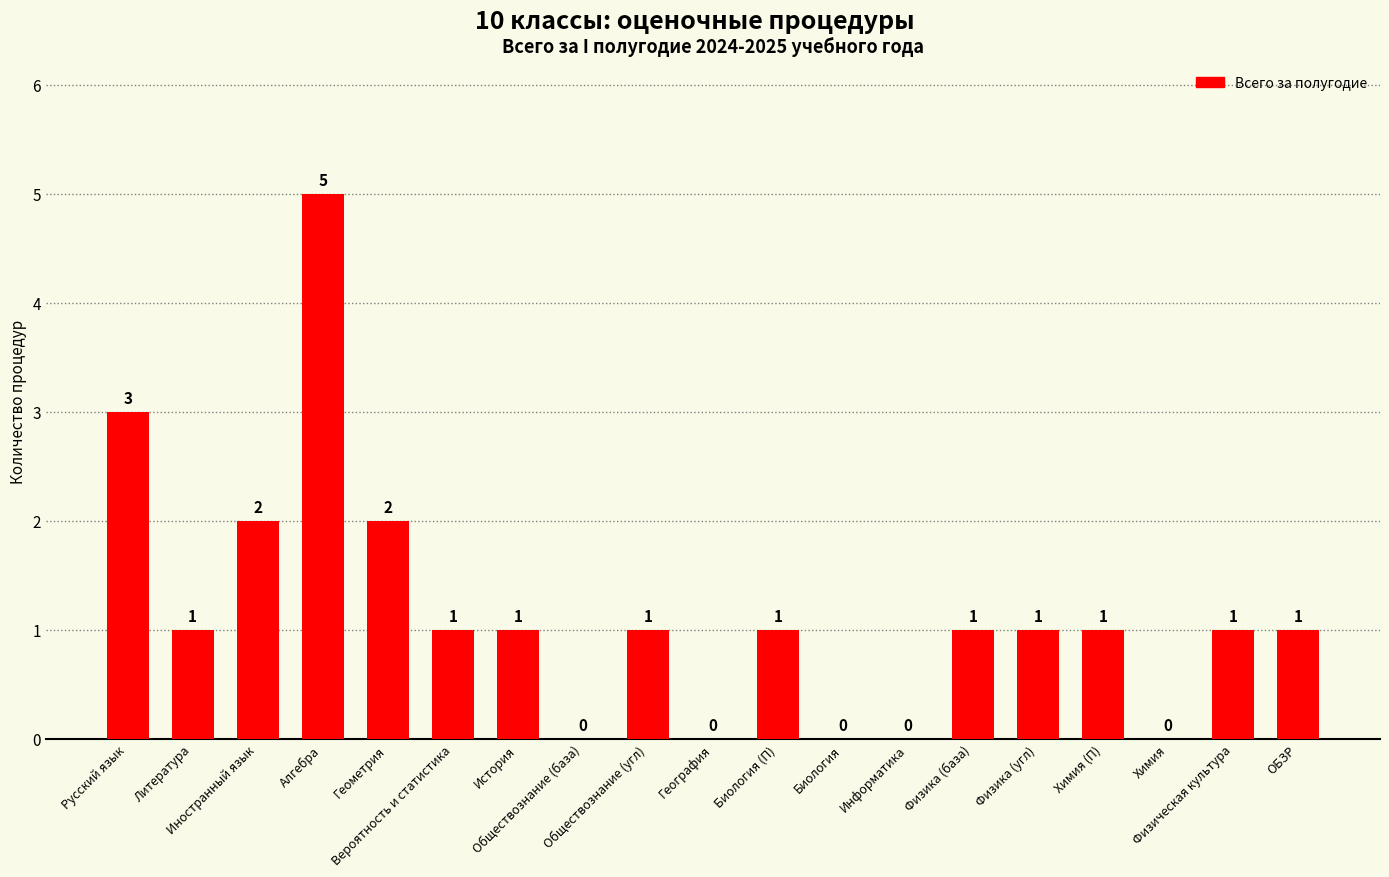

What is the difference between the values at История and Химия?

1